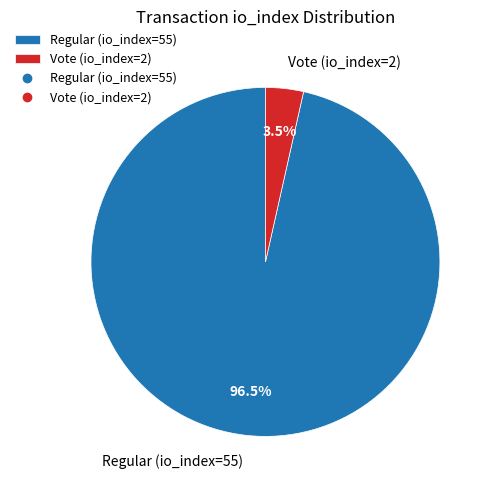

What is the smallest slice in the pie chart?

Vote (io_index=2)